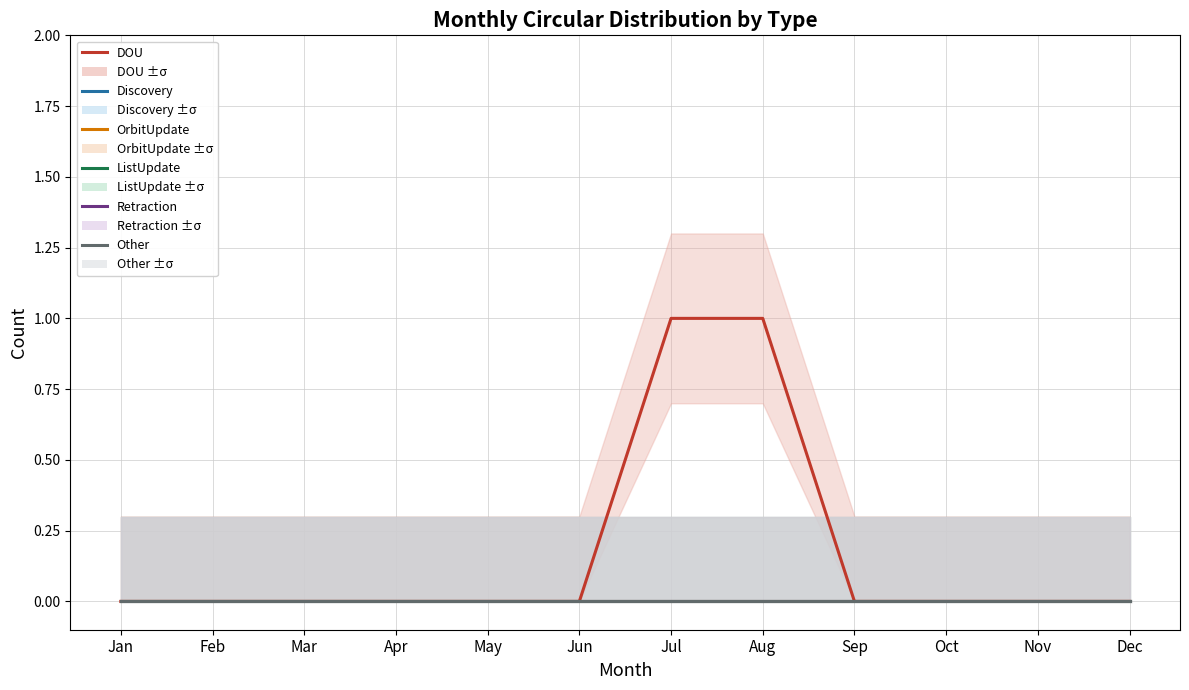

Reading left to right, what are all the values shown in this chart?

DOU: Jan=0	Feb=0	Mar=0	Apr=0	May=0	Jun=0	Jul=1	Aug=1	Sep=0	Oct=0	Nov=0	Dec=0
Discovery: Jan=0	Feb=0	Mar=0	Apr=0	May=0	Jun=0	Jul=0	Aug=0	Sep=0	Oct=0	Nov=0	Dec=0
OrbitUpdate: Jan=0	Feb=0	Mar=0	Apr=0	May=0	Jun=0	Jul=0	Aug=0	Sep=0	Oct=0	Nov=0	Dec=0
ListUpdate: Jan=0	Feb=0	Mar=0	Apr=0	May=0	Jun=0	Jul=0	Aug=0	Sep=0	Oct=0	Nov=0	Dec=0
Retraction: Jan=0	Feb=0	Mar=0	Apr=0	May=0	Jun=0	Jul=0	Aug=0	Sep=0	Oct=0	Nov=0	Dec=0
Other: Jan=0	Feb=0	Mar=0	Apr=0	May=0	Jun=0	Jul=0	Aug=0	Sep=0	Oct=0	Nov=0	Dec=0